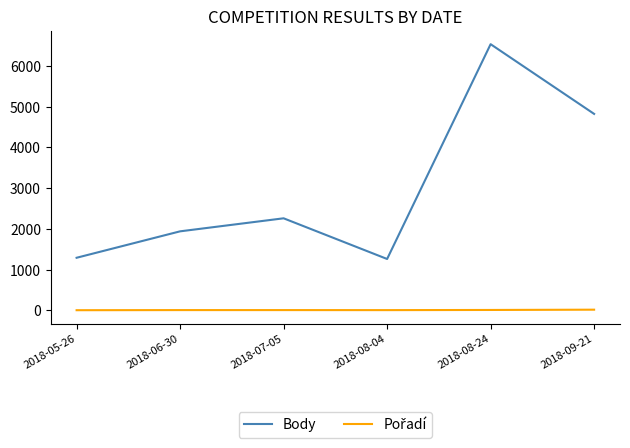

Where is Body nearest to the value 3898?

2018-09-21